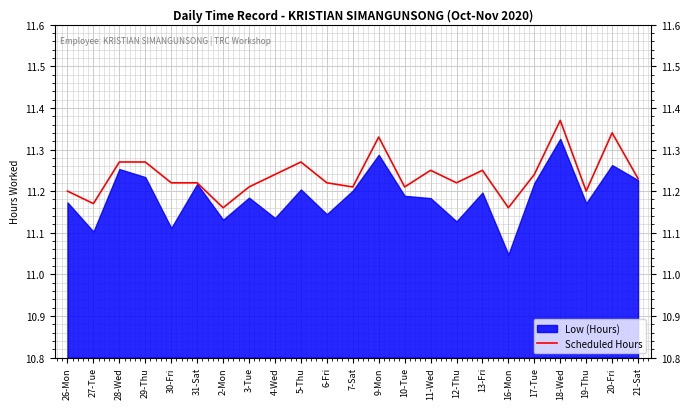

Which category has the highest value in the Scheduled Hours series?

18-Wed